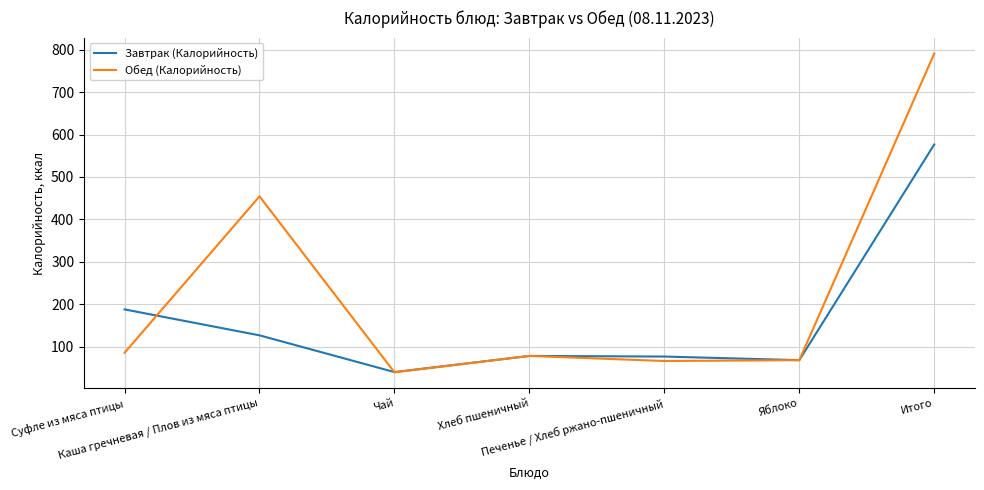

True or false: Обед (Калорийность) and Завтрак (Калорийность) cross at least once.

True